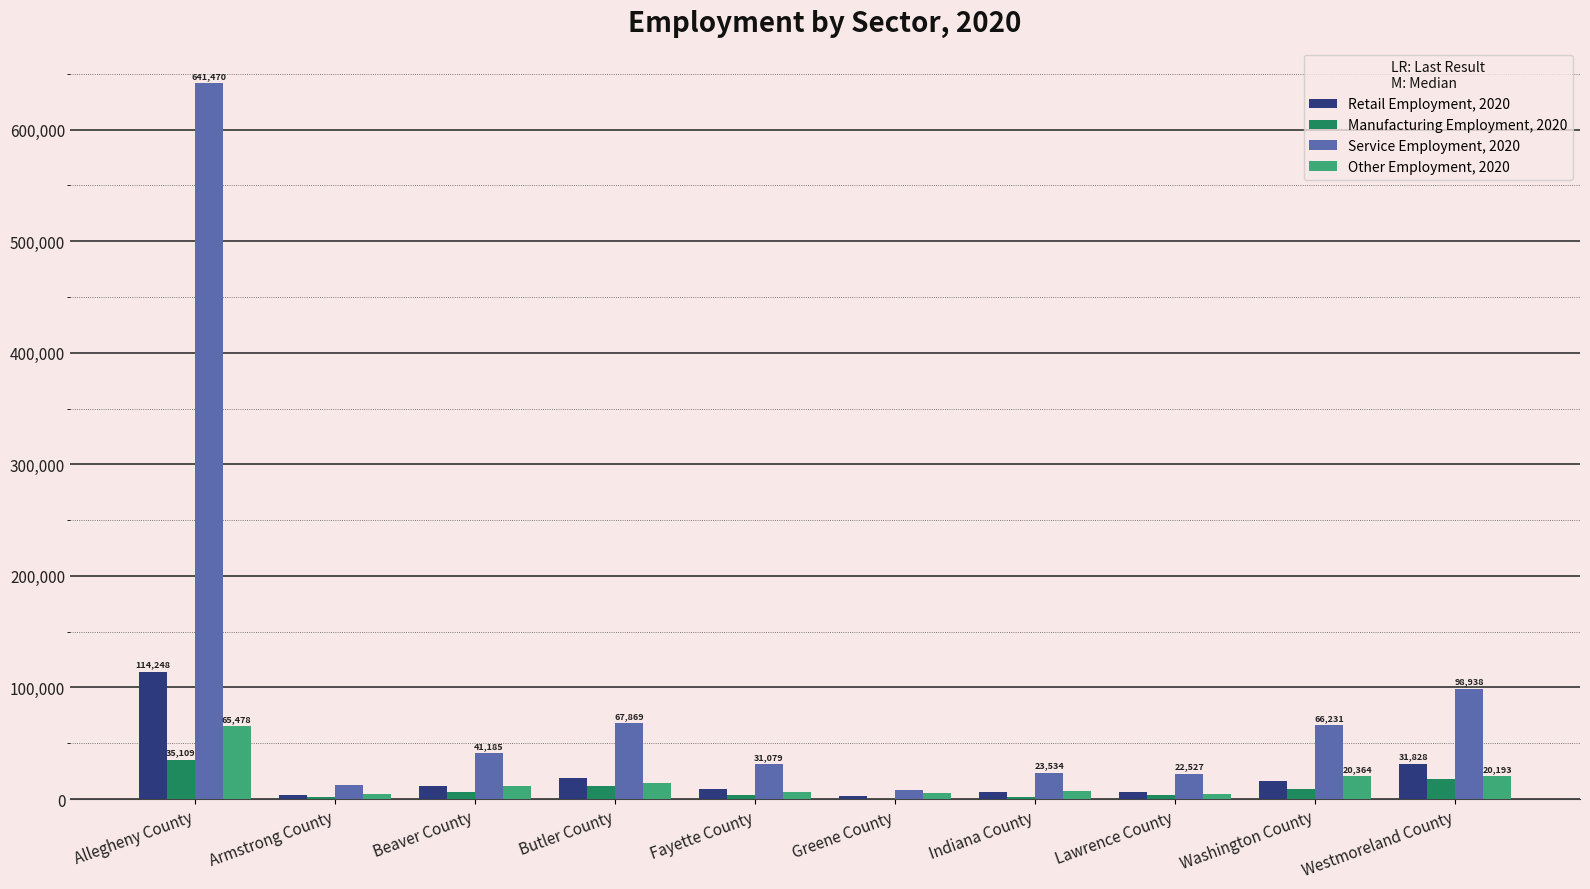

How many categories are shown in the chart?

10